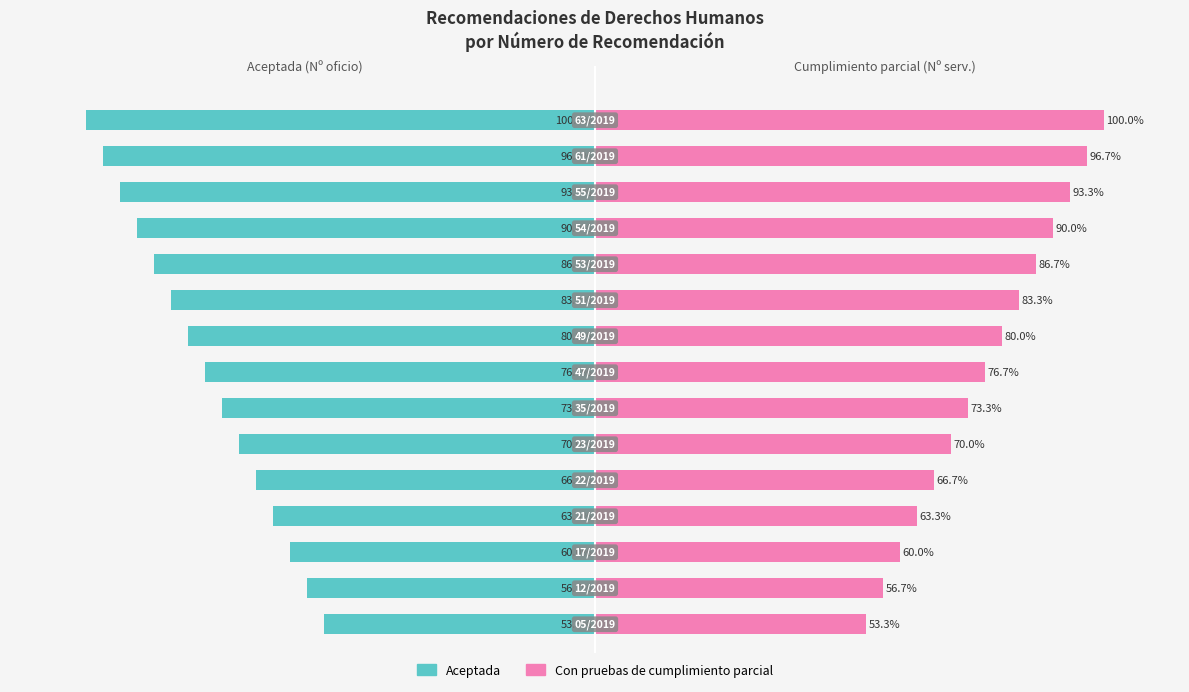

Is the value of Aceptada at 5 greater than the value of Con pruebas de cumplimiento parcial at 0?

No